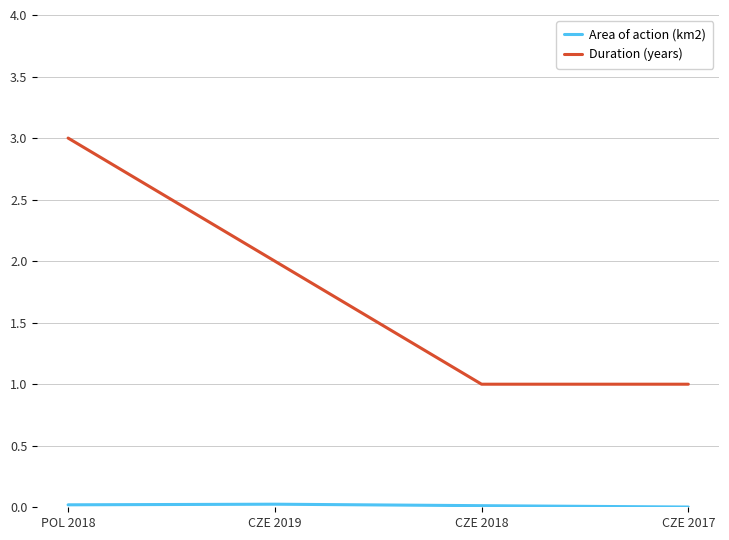

What is the average value of the Duration (years) series?

1.8